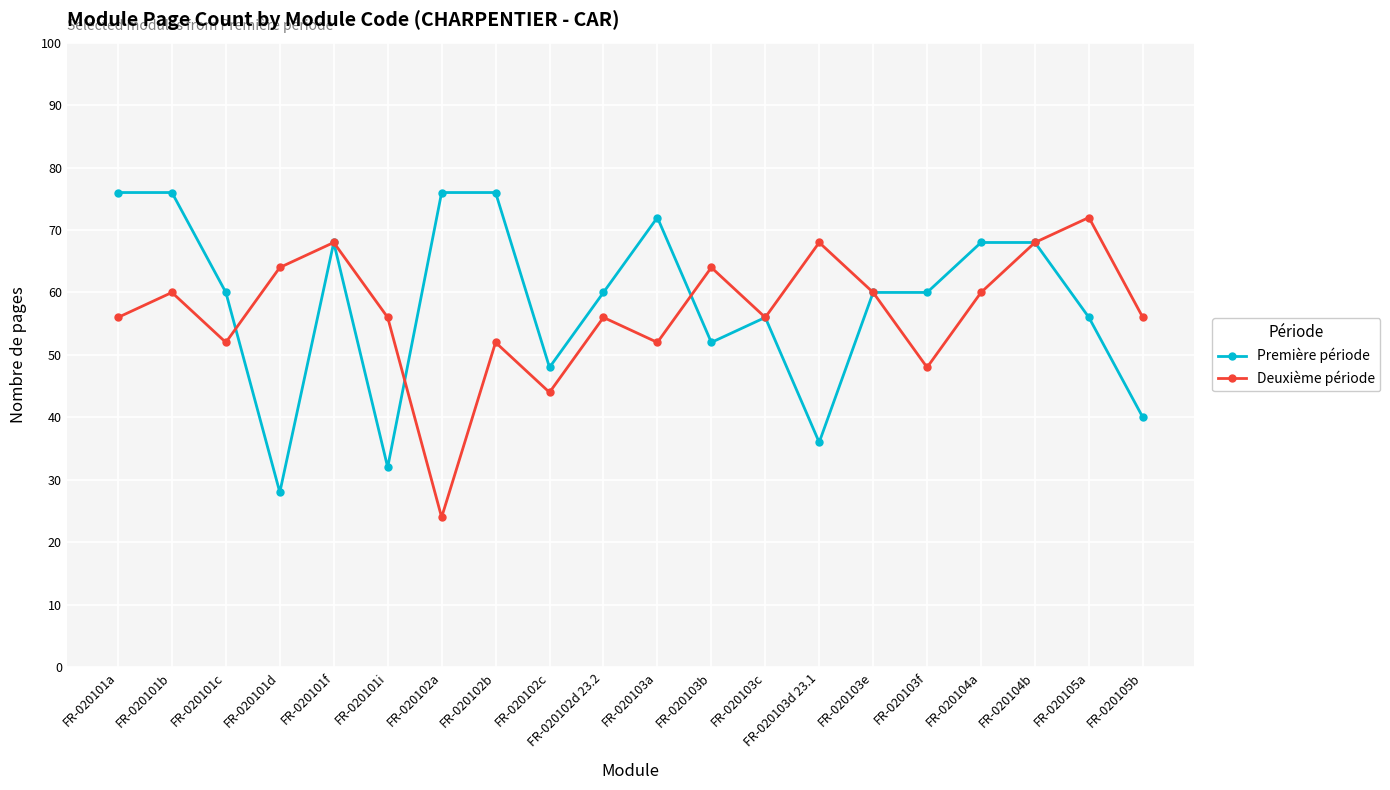

How many categories are shown in the chart?

20